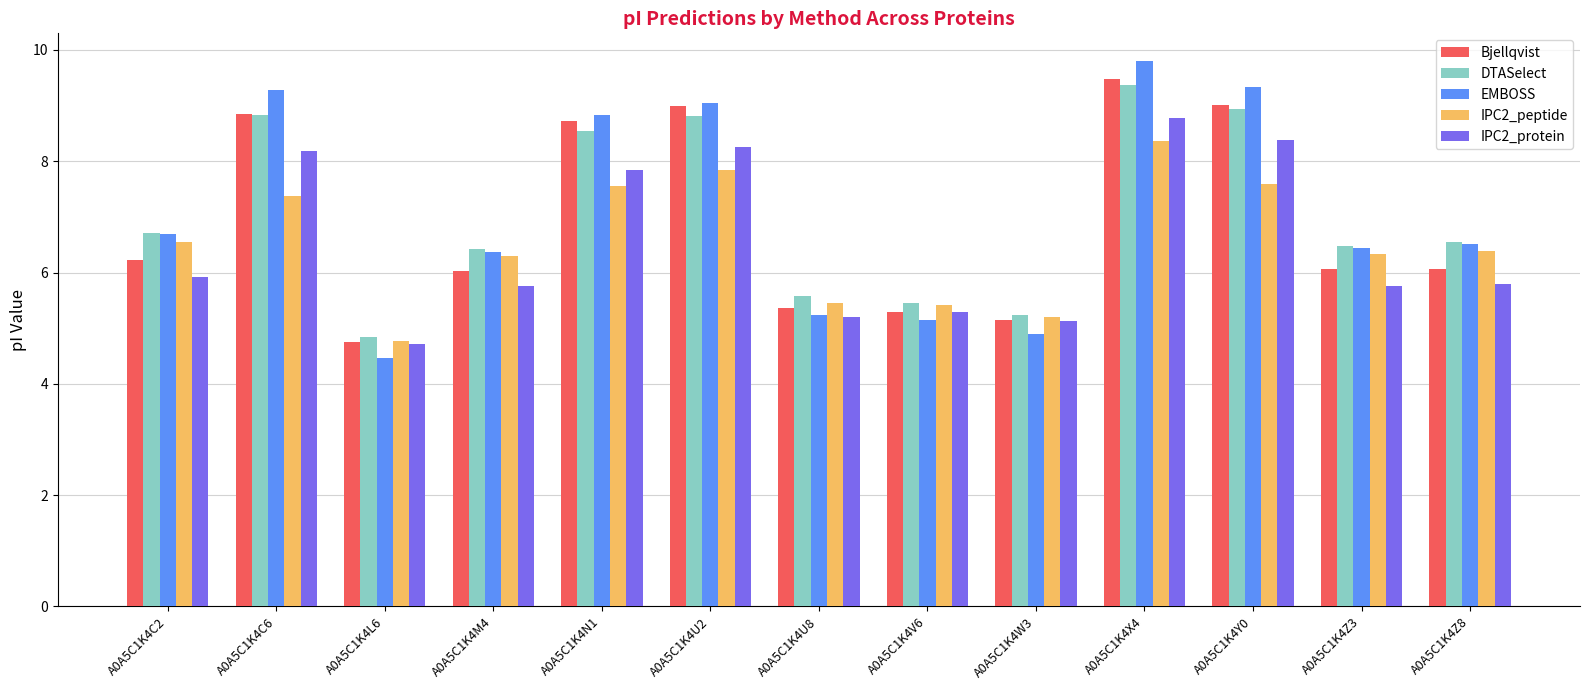

What is the difference between the maximum and minimum values in the EMBOSS series?

5.3